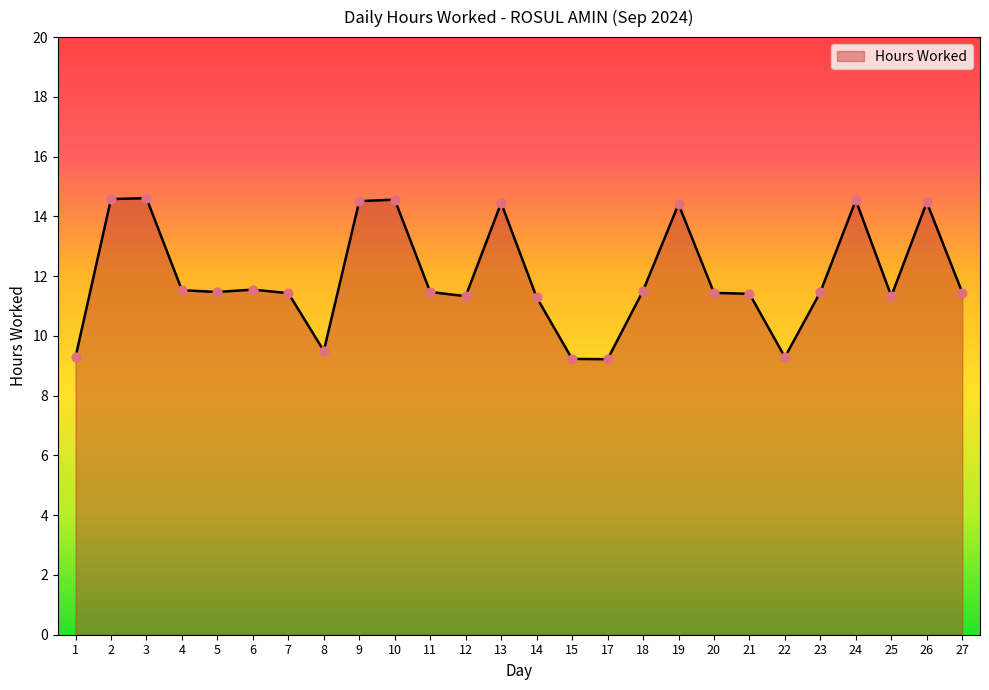

What is the change in value from 6 to 10?

+3.0